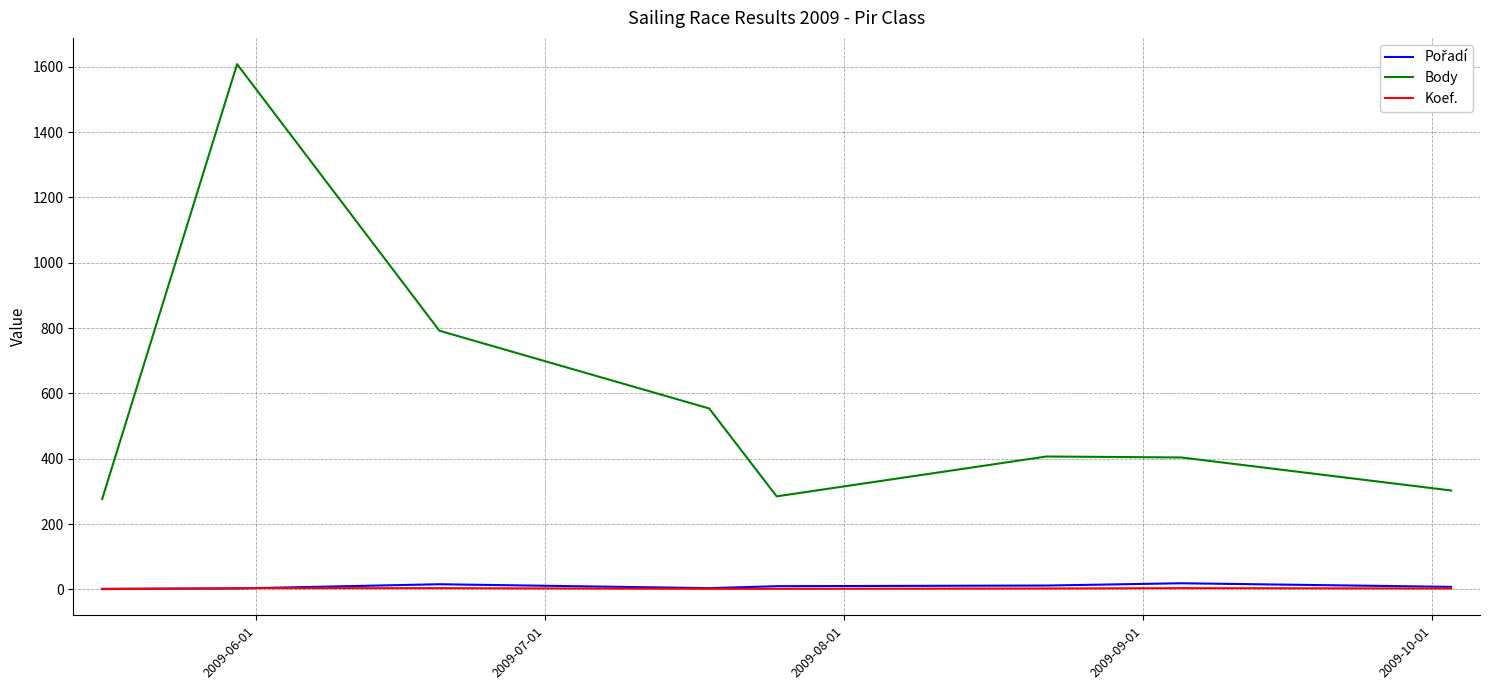

What is the sum of all Body values?

4630